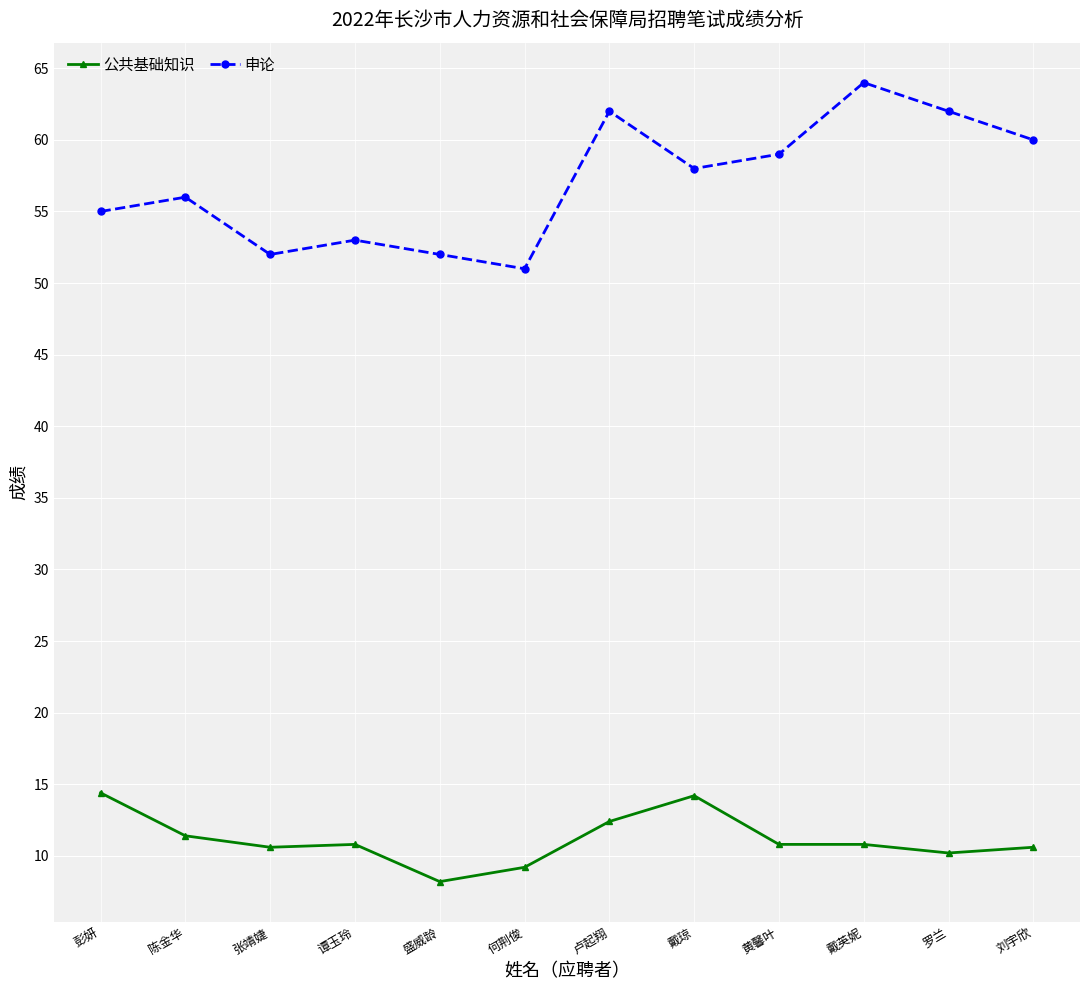

Rank the series by their average value, from highest to lowest.

申论, 公共基础知识